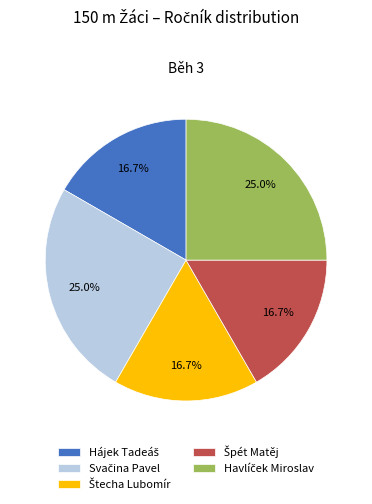

Does any single category account for the majority?

No